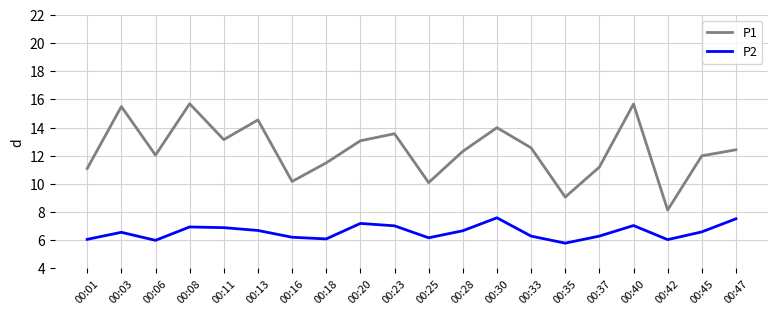

Where does the P1 series first go above 12?

00:03